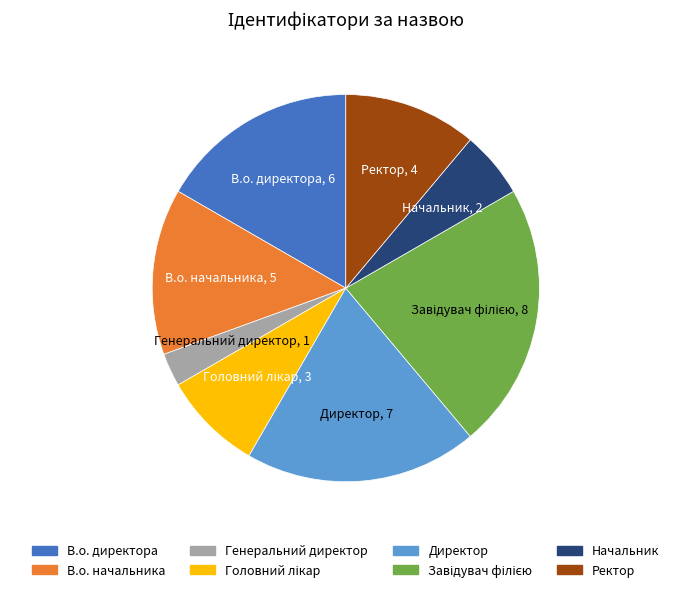

Which category has the smallest portion of the pie?

Генеральний директор